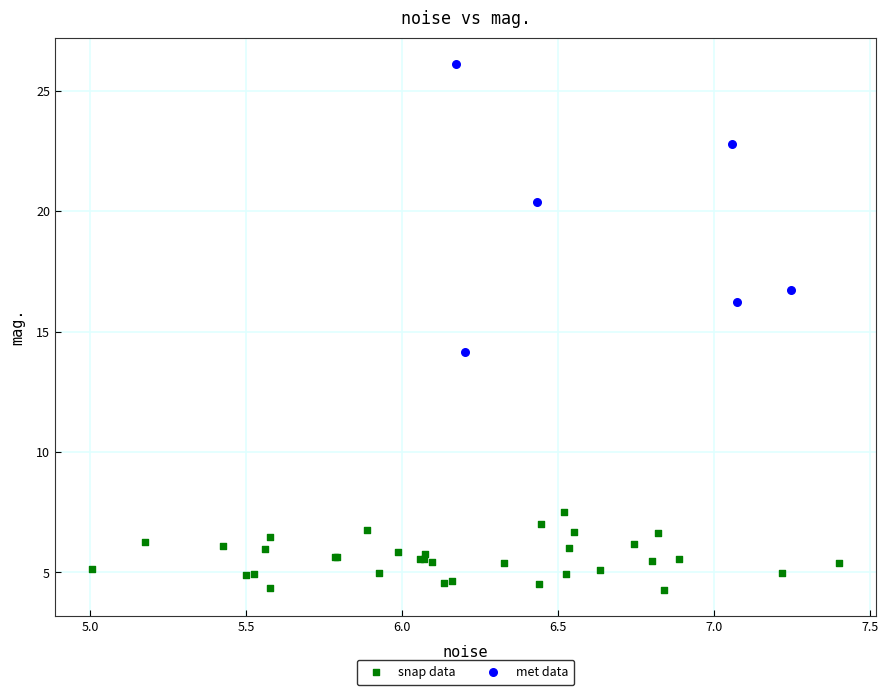

What are all the series names shown in the legend?

snap data, met data